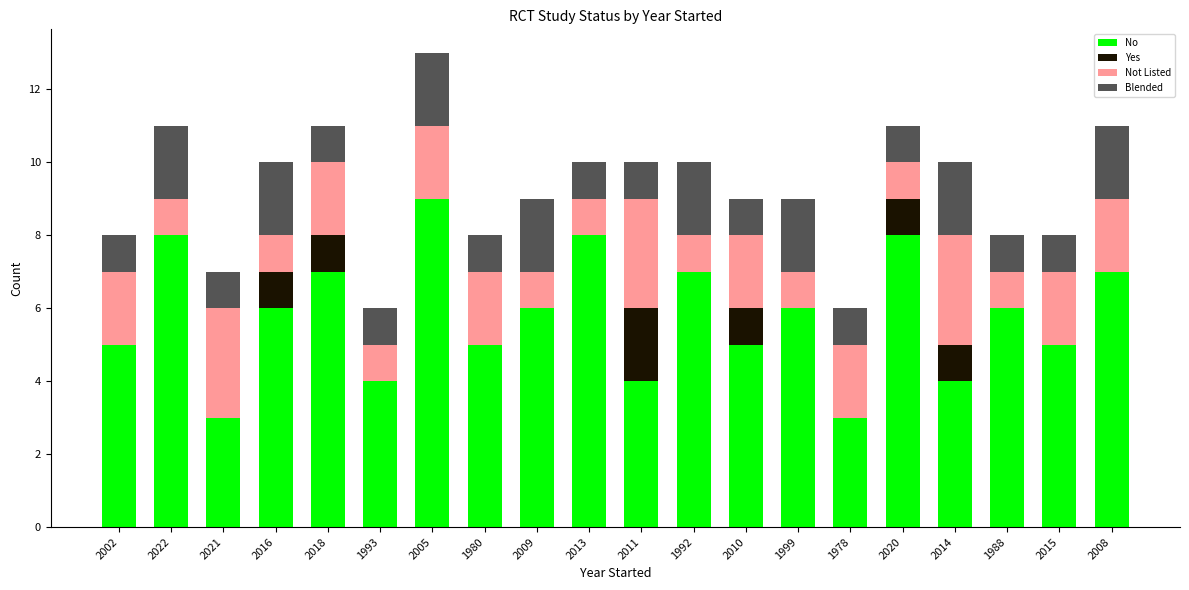

True or false: No has a value of 6 at 2009.

True